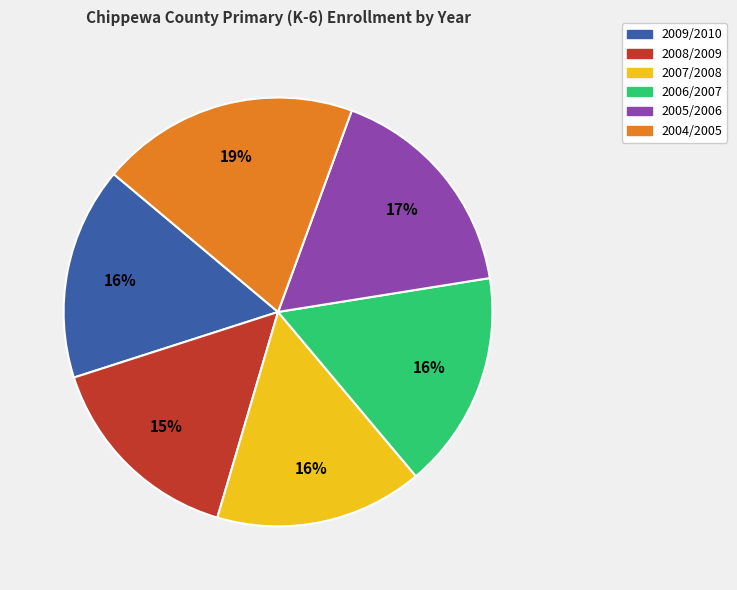

Which has a higher value, 2004/2005 or 2006/2007?

2004/2005